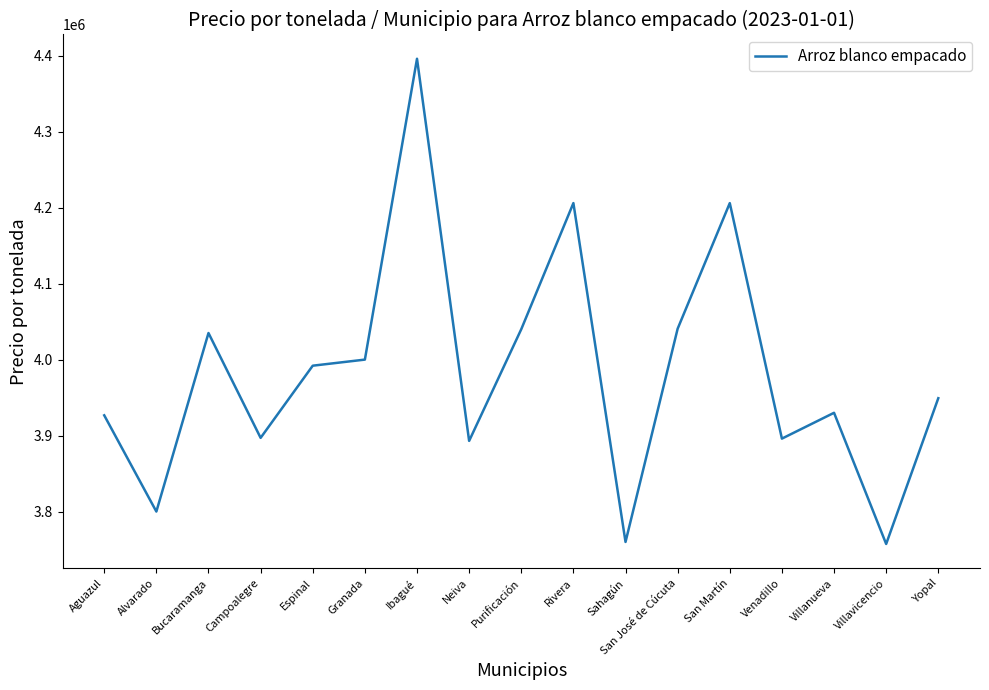

What is the maximum value shown in the chart?

4396000.0